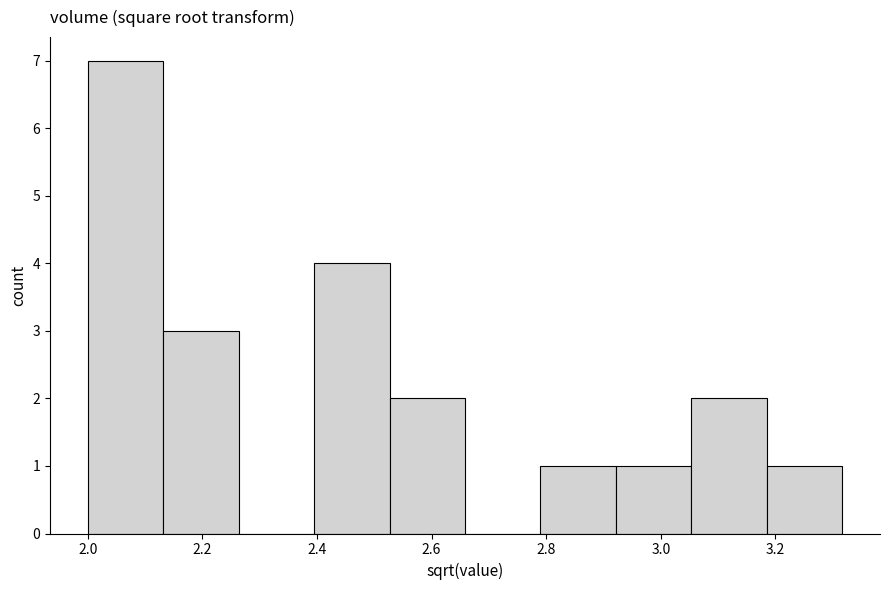

How tall is the bar that spans 2.78 to 2.92 on the x-axis? Neither the bar edges nor the heights are printed on the chart, so give them approximately, as read against the axes.

1